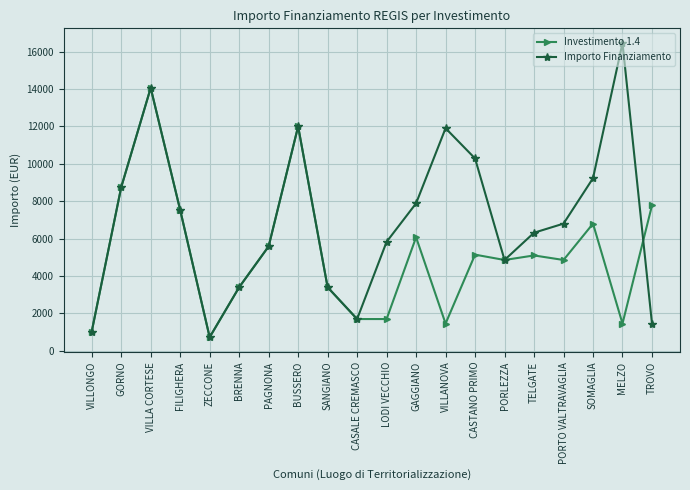

Where is the first local minimum for Investimento 1.4?

ZECCONE